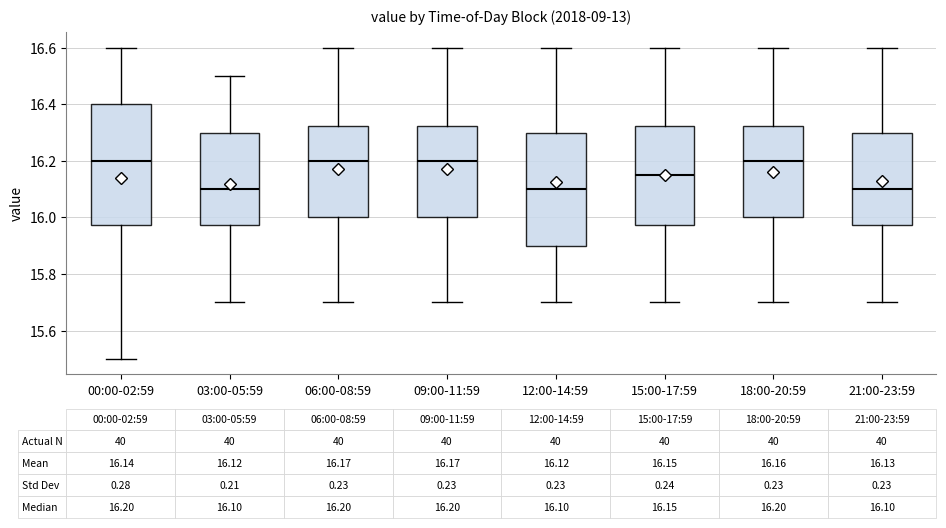

Which box is the tallest, from its lower edge to its upper edge?

00:00-02:59